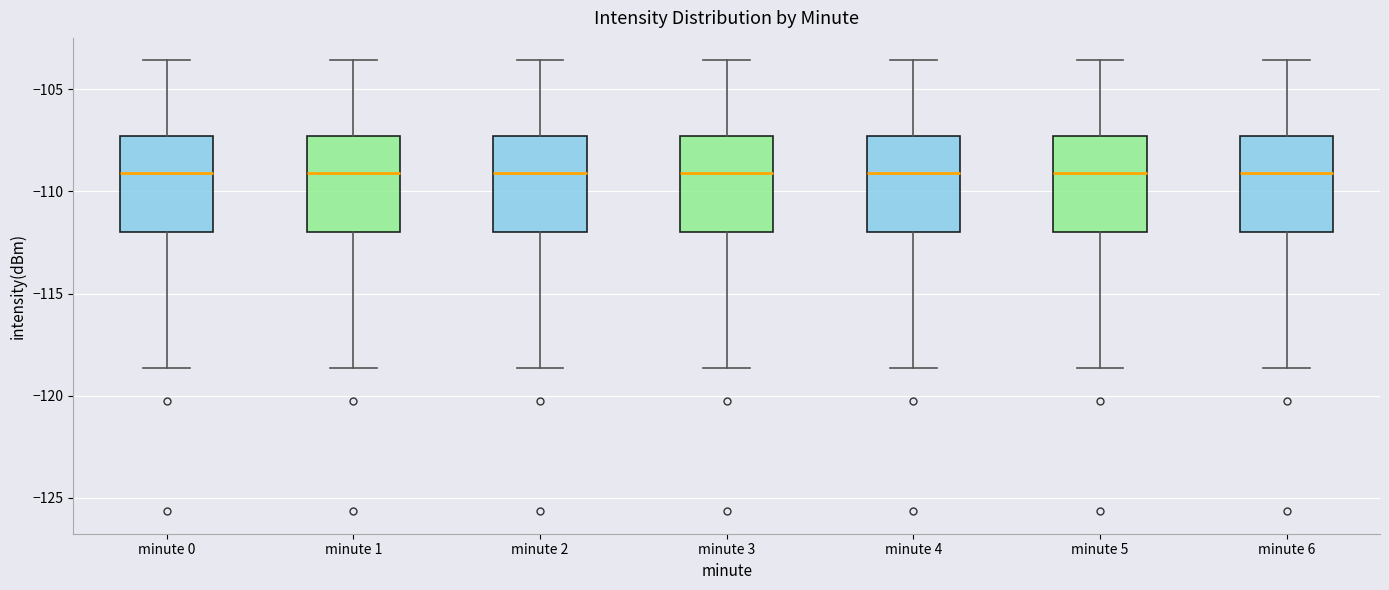

Reading left to right, transcribe this box plot: for each box, give where its median line is, the range the box spans, and where its two whiskers end, as read against the y-axis. The values are not printed on the chart, so give them approximately, as read against the axis.

minute 0: median -109.0, box -112.0 to -107.5, whiskers -118.5 to -103.5
minute 1: median -109.0, box -112.0 to -107.5, whiskers -118.5 to -103.5
minute 2: median -109.0, box -112.0 to -107.5, whiskers -118.5 to -103.5
minute 3: median -109.0, box -112.0 to -107.5, whiskers -118.5 to -103.5
minute 4: median -109.0, box -112.0 to -107.5, whiskers -118.5 to -103.5
minute 5: median -109.0, box -112.0 to -107.5, whiskers -118.5 to -103.5
minute 6: median -109.0, box -112.0 to -107.5, whiskers -118.5 to -103.5